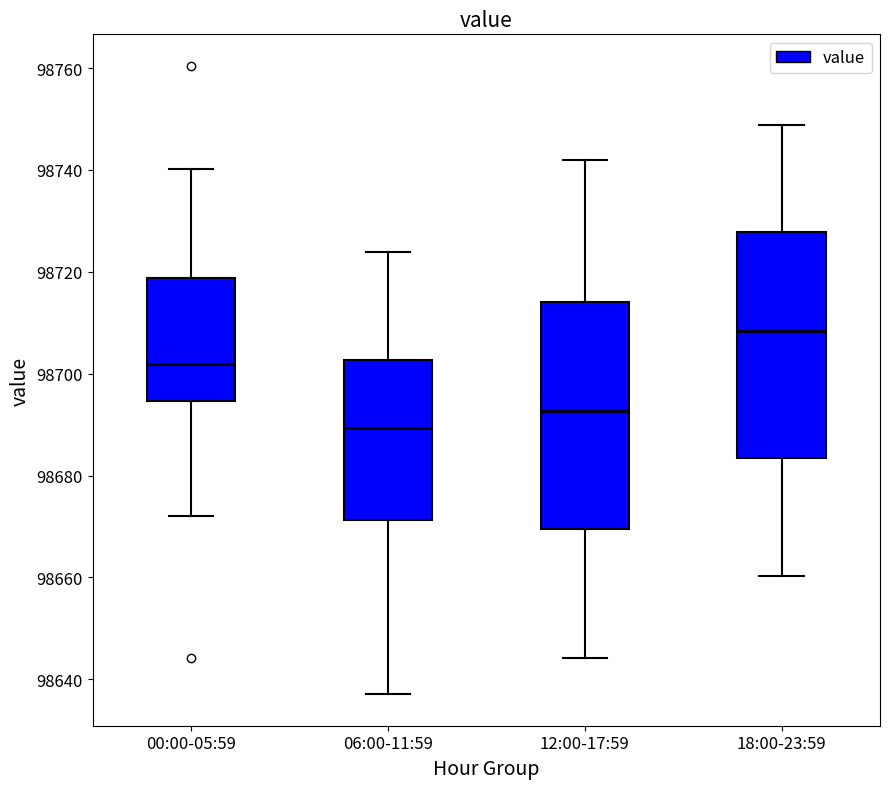

Where is the lower edge of the box for 00:00-05:59 on the y-axis? The values are not printed on the chart, so give them approximately, as read against the axis.

98694